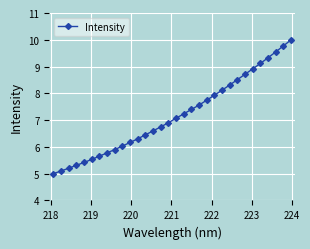

What is the value of the 1st point from the left?

5.0